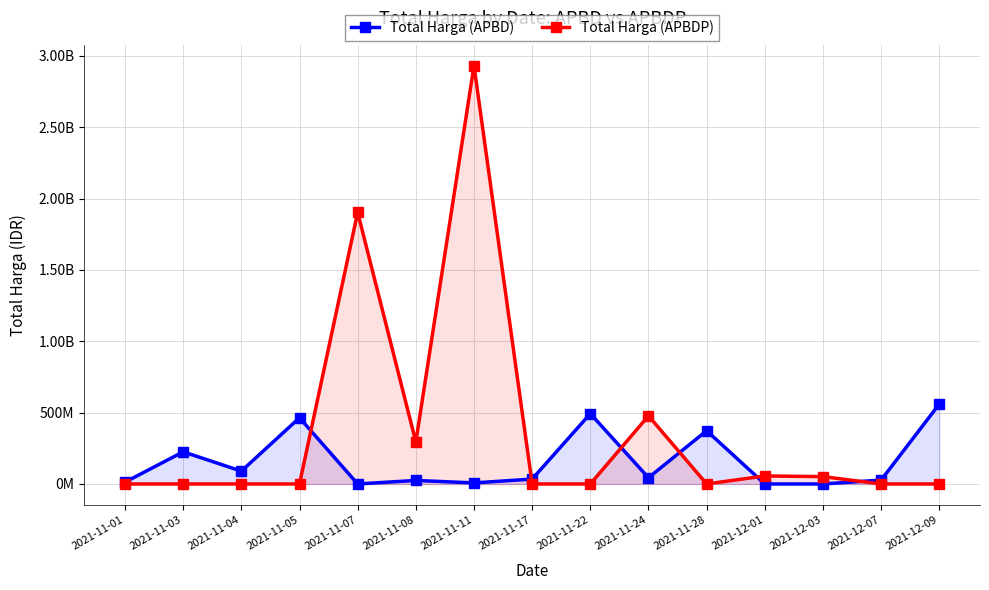

What is the difference between the Total Harga (APBD) values at 2021-12-09 and 2021-11-11?

552569760